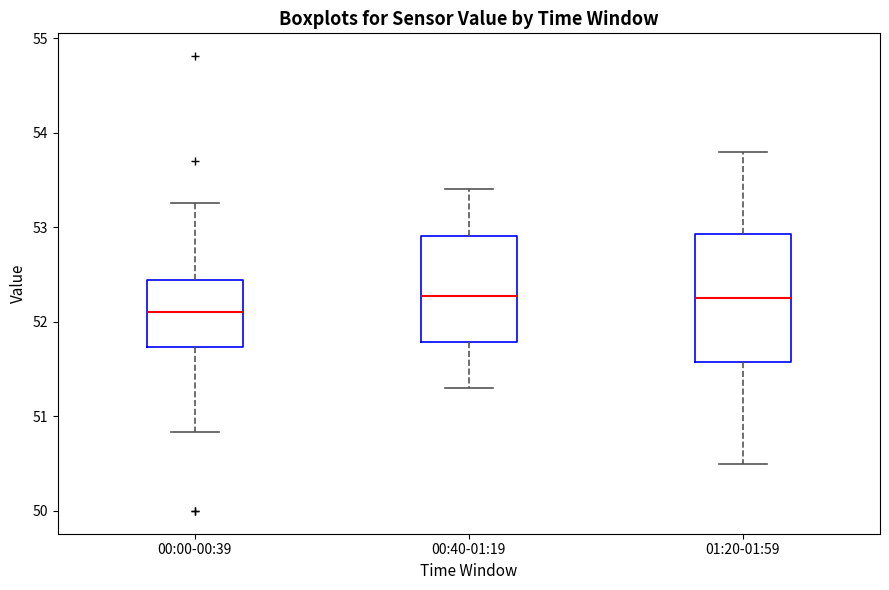

Which box is the tallest, from its lower edge to its upper edge?

01:20-01:59